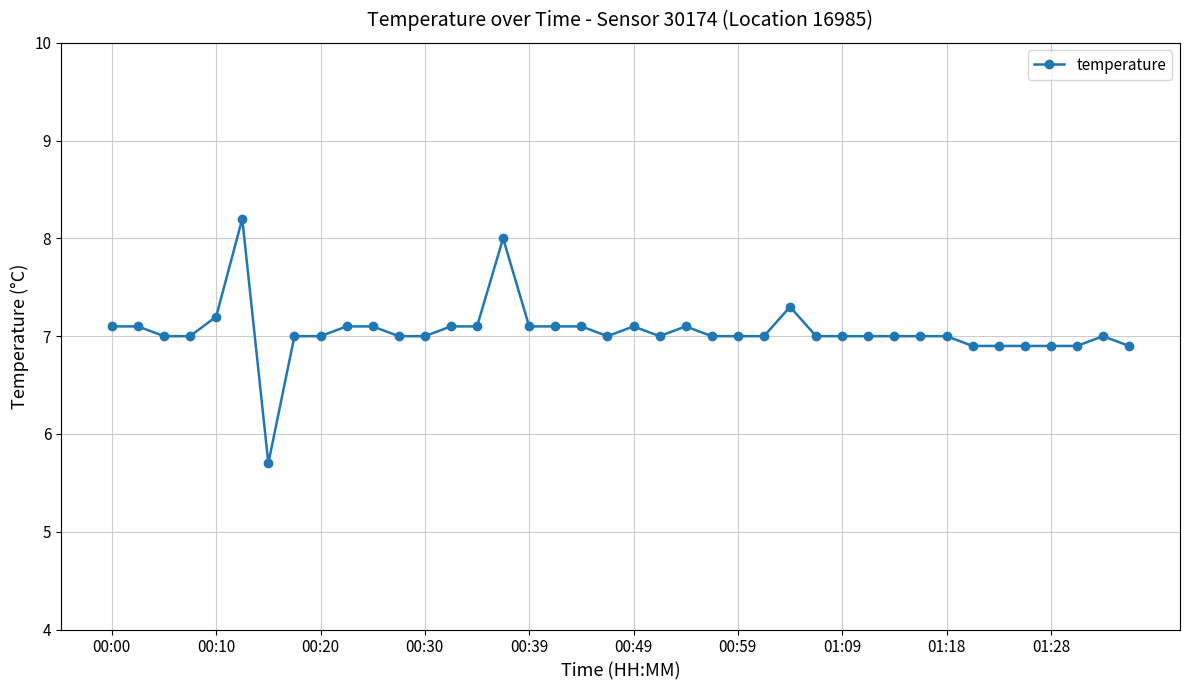

What is the difference between the maximum and minimum values?

2.5